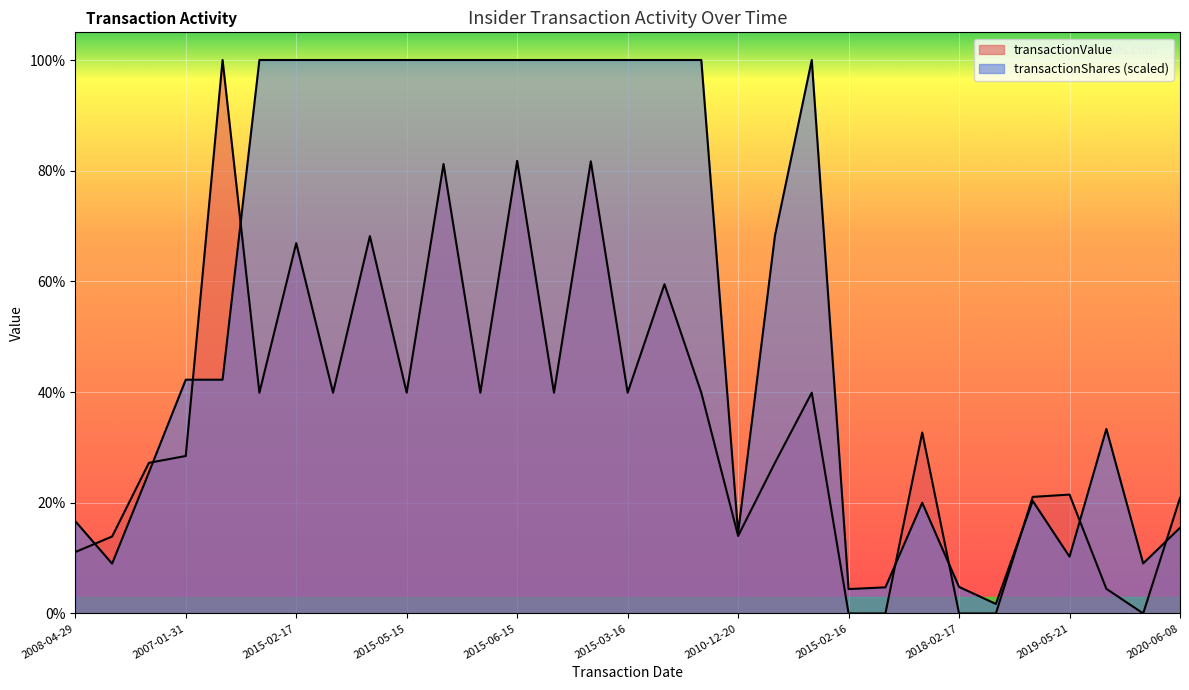

Rank the series at 2015-02-17 from highest to lowest value.

transactionShares, transactionValue